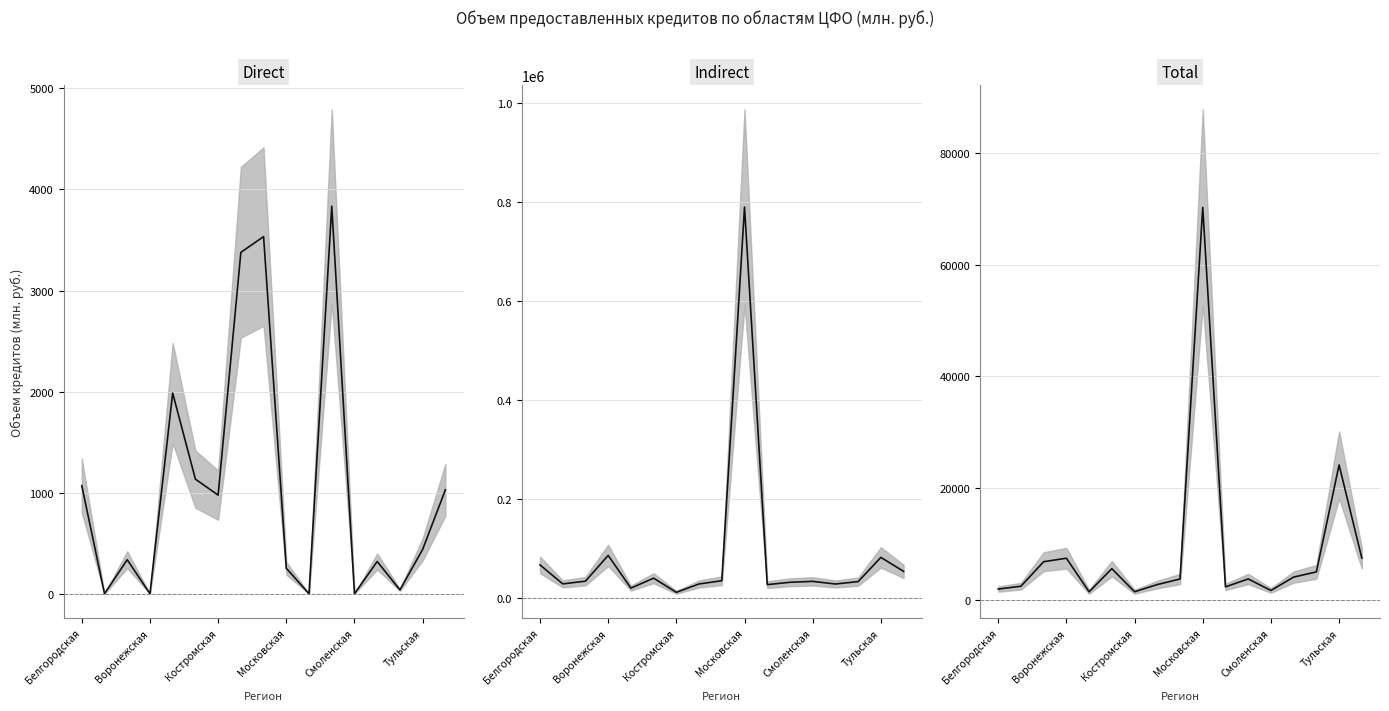

Does the chart have visible grid lines?

Yes